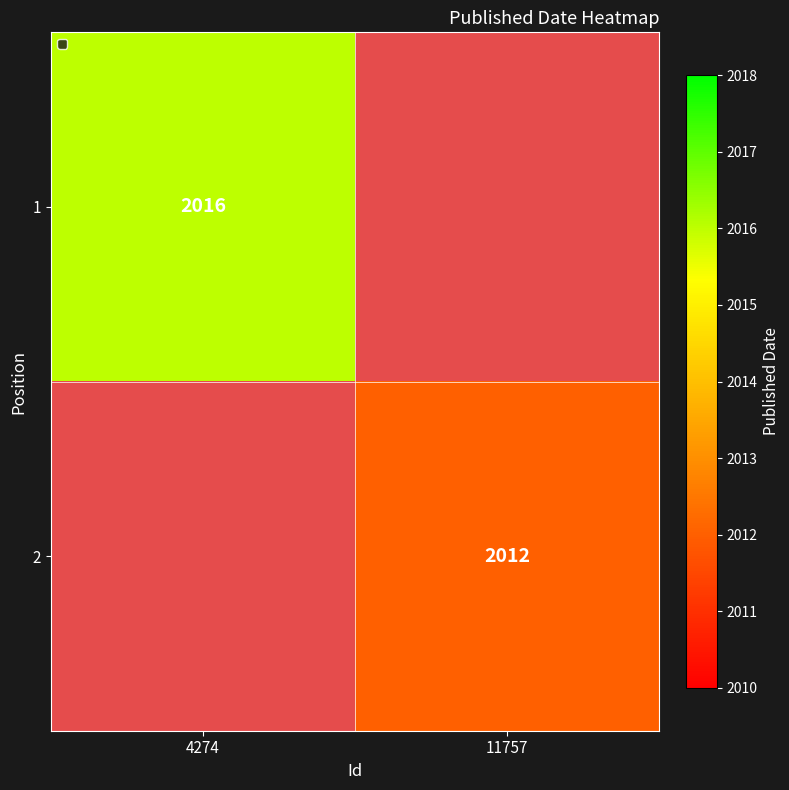

True or false: 1 has a value of 652 at 4274.

False